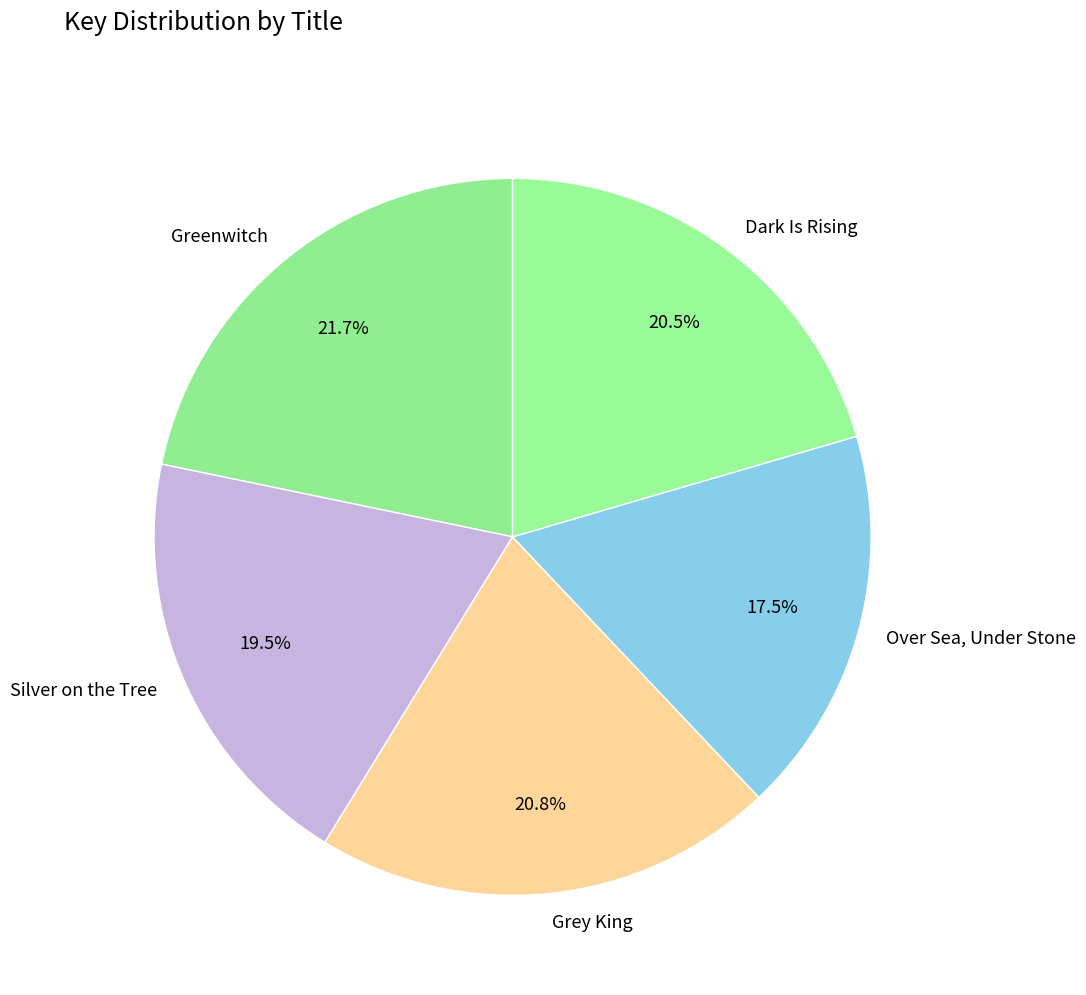

How many slices are in this pie chart?

5